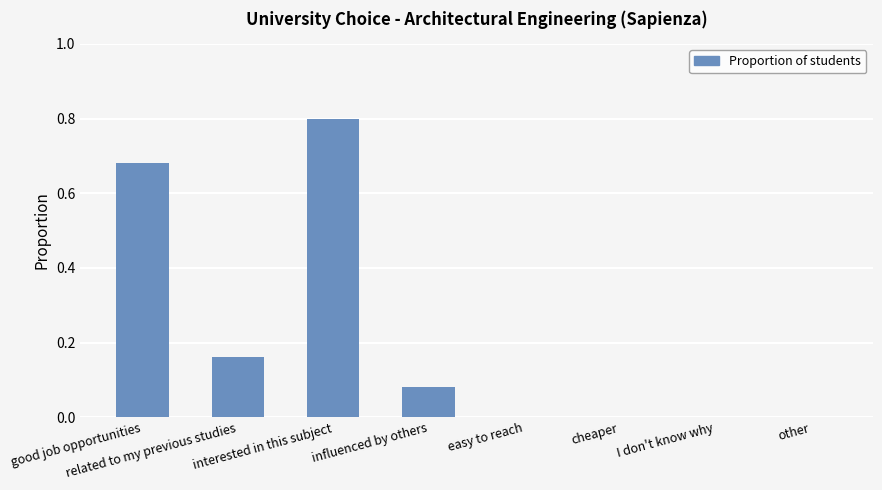

What is the maximum value shown in the chart?

0.8